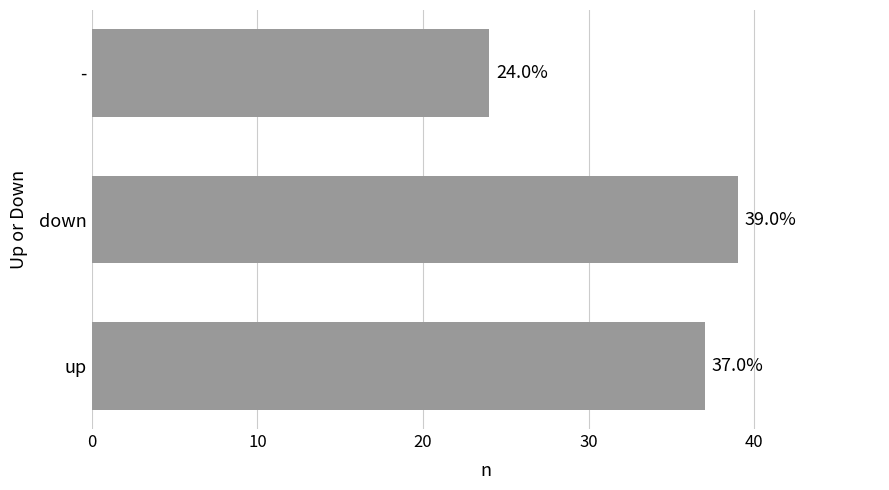

At which category does the chart reach its minimum across all series?

-